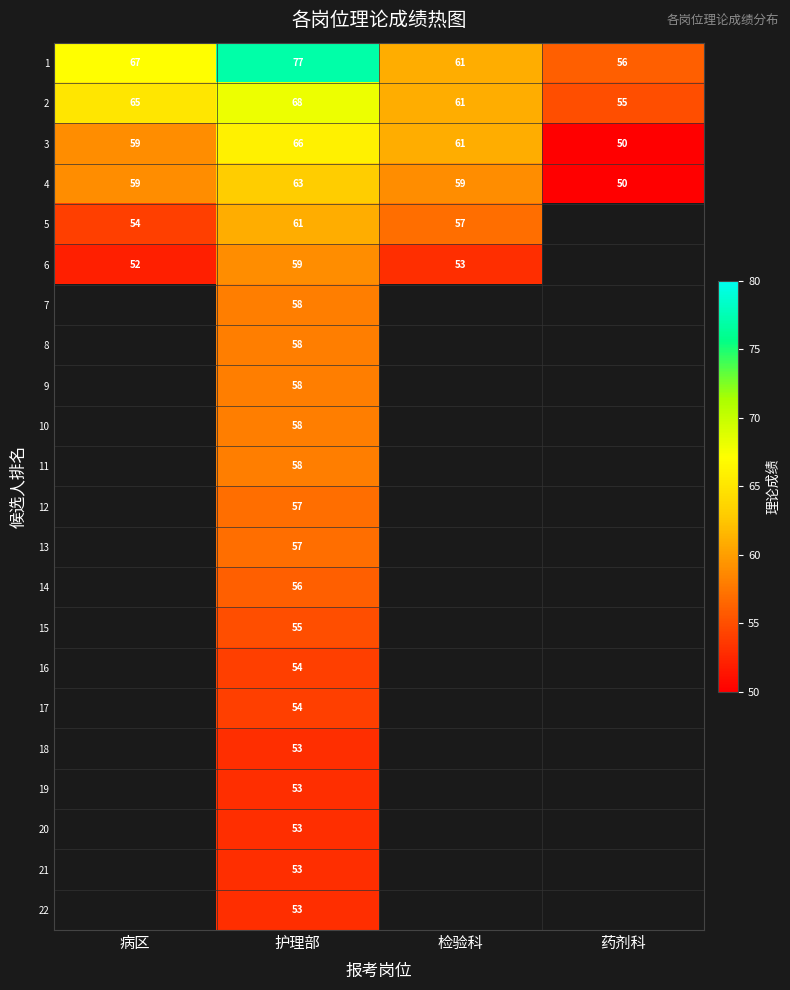

What is the minimum value shown in the chart?

50.0